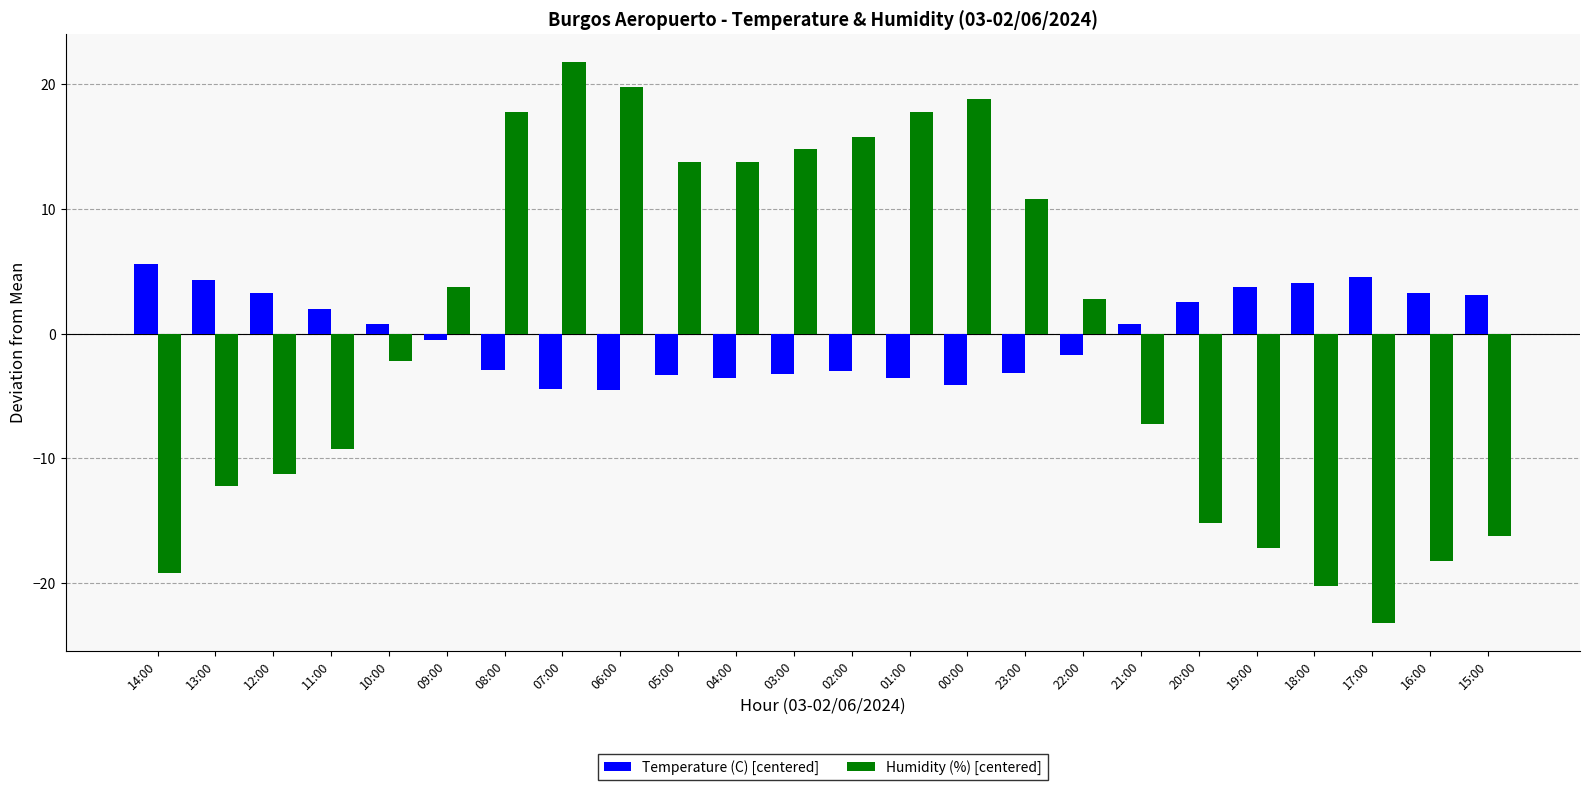

What are all the series names shown in the legend?

Temperature (C) [centered], Humidity (%) [centered]